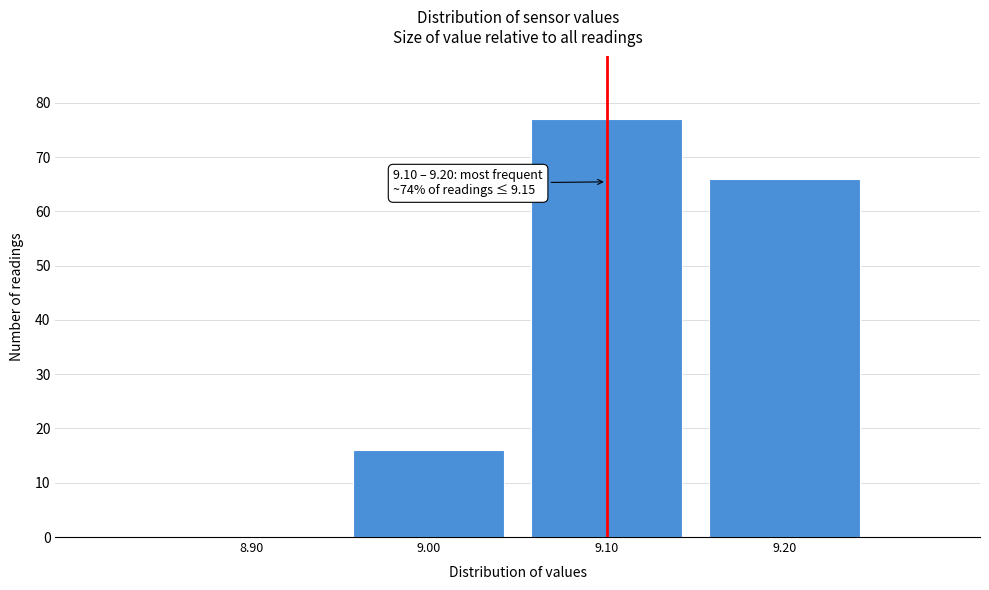

Which range on the x-axis has the tallest bar?

9.05 to 9.15